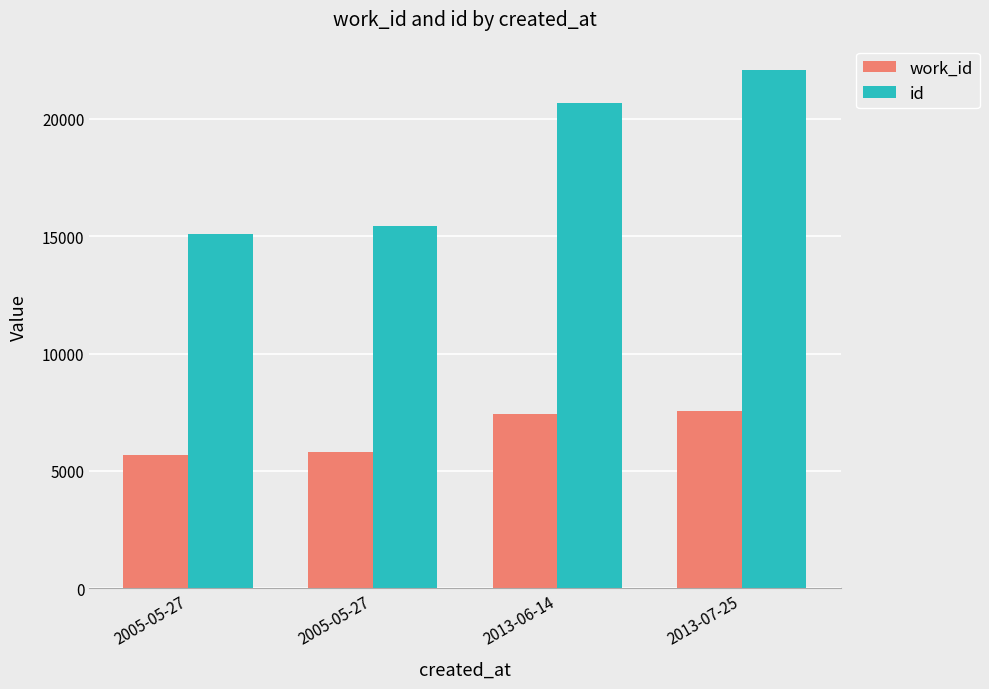

Between 2013-06-14 and 2013-07-25, which is larger?

2013-07-25